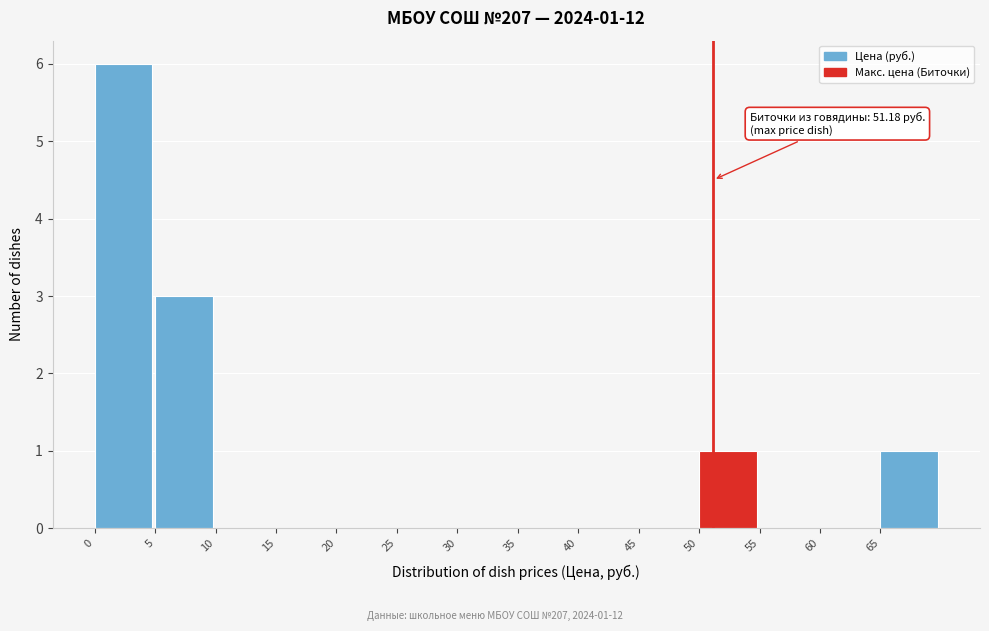

Over which range of the x-axis is the bar tallest?

0 to 5